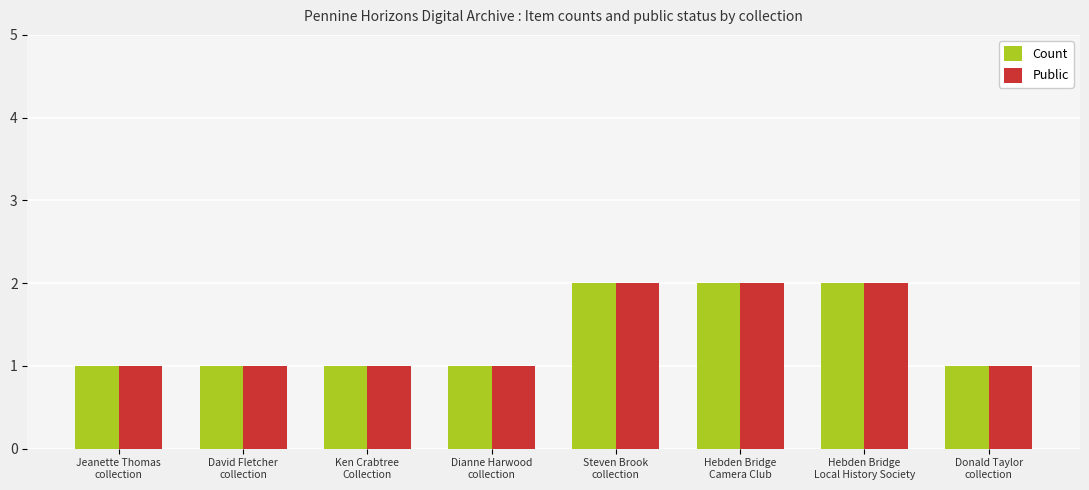

What is the maximum value for Count?

2